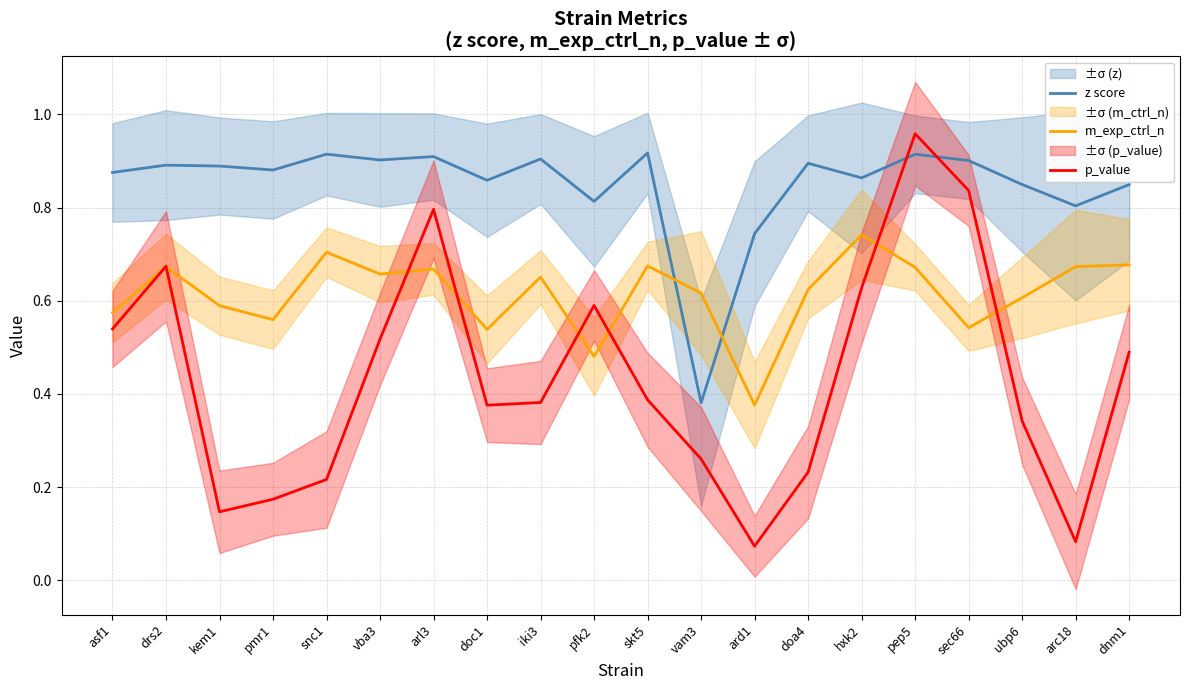

Between pfk2 and ubp6, which is larger?

ubp6